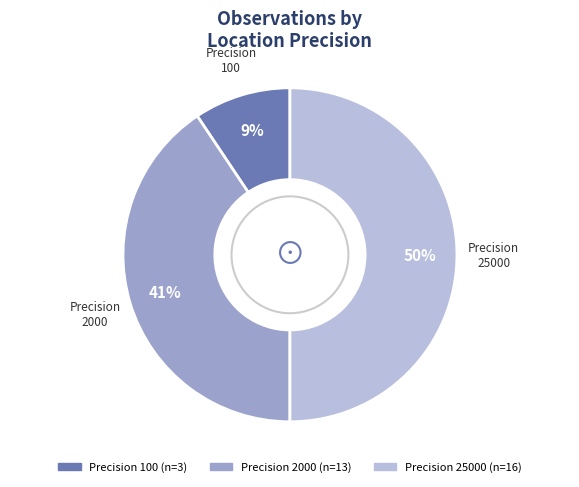

To the nearest percent, what is the difference between the largest and smallest slice percentages?

41%